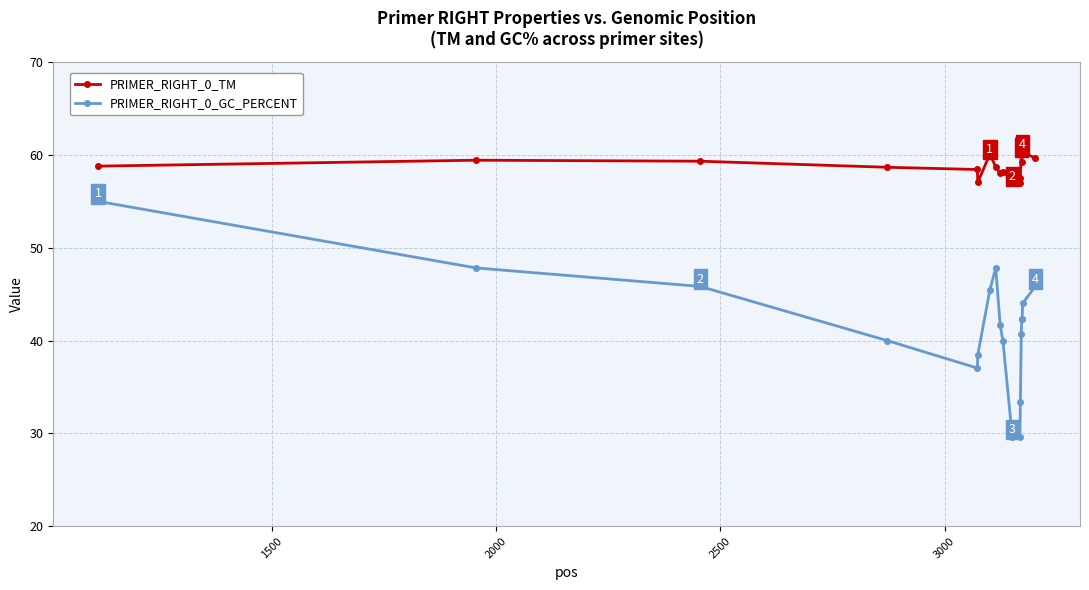

Which series has the largest range (max minus min)?

PRIMER_RIGHT_0_GC_PERCENT